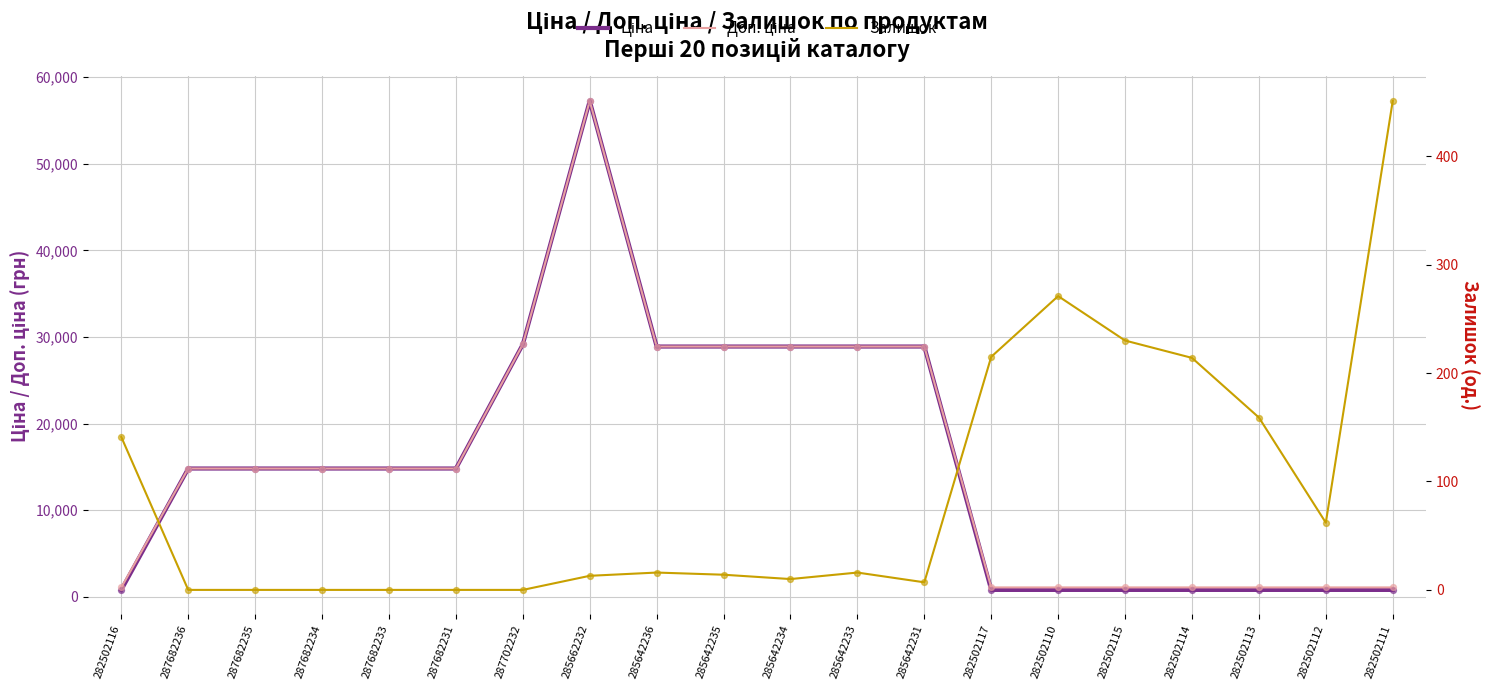

What is the total value across all series at 287682234?

29635.2